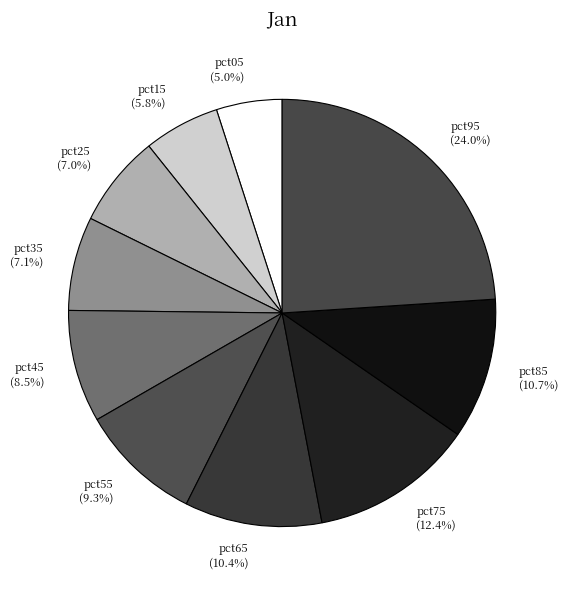

To the nearest percent, what percentage of the pie is pct95?

24%